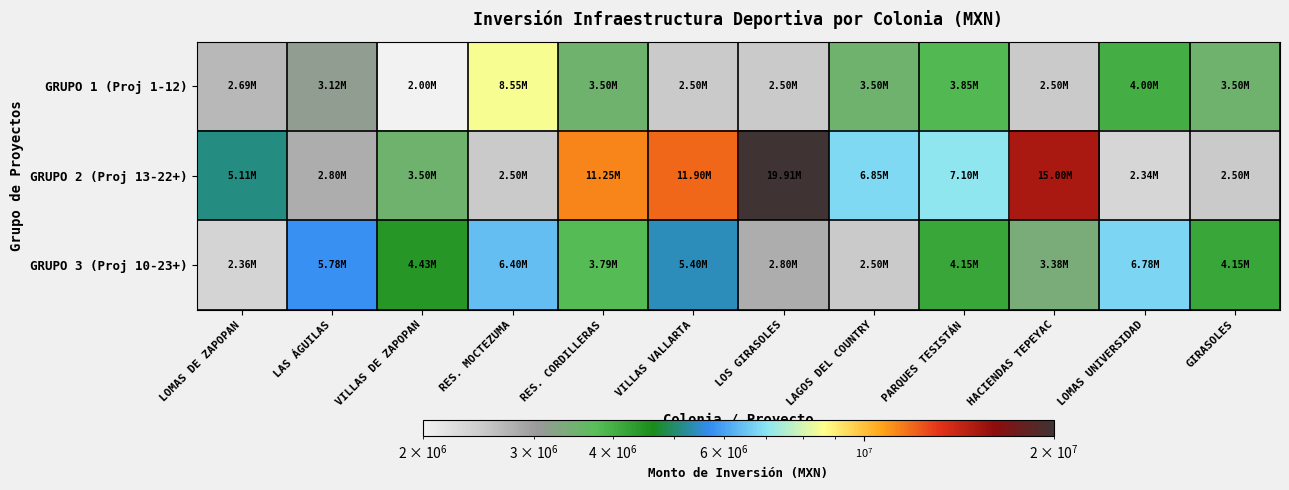

Reading left to right, what are all the values shown in this chart?

GRUPO 1 (Proj 1-12): LOMAS DE ZAPOPAN=2687073.2	LAS ÁGUILAS=3125000.0	VILLAS DE ZAPOPAN=2000000.0	RES. MOCTEZUMA=8549186.2	RES. CORDILLERAS=3500000.0	VILLAS VALLARTA=2500000.0	LOS GIRASOLES=2500000.0	LAGOS DEL COUNTRY=3500000.0	PARQUES TESISTÁN=3849553.2	HACIENDAS TEPEYAC=2500000.0	LOMAS UNIVERSIDAD=4000000.0	GIRASOLES=3500000.0
GRUPO 2 (Proj 13-22+): LOMAS DE ZAPOPAN=5108000.0	LAS ÁGUILAS=2800000.0	VILLAS DE ZAPOPAN=3500000.0	RES. MOCTEZUMA=2500000.0	RES. CORDILLERAS=11250000.0	VILLAS VALLARTA=11900000.0	LOS GIRASOLES=19912073.2	LAGOS DEL COUNTRY=6850000.0	PARQUES TESISTÁN=7099366.6	HACIENDAS TEPEYAC=15000000.0	LOMAS UNIVERSIDAD=2337073.2	GIRASOLES=2501553.2
GRUPO 3 (Proj 10-23+): LOMAS DE ZAPOPAN=2360000.0	LAS ÁGUILAS=5775553.2	VILLAS DE ZAPOPAN=4425553.2	RES. MOCTEZUMA=6400000.0	RES. CORDILLERAS=3791553.2	VILLAS VALLARTA=5400000.0	LOS GIRASOLES=2800000.0	LAGOS DEL COUNTRY=2500000.0	PARQUES TESISTÁN=4150000.0	HACIENDAS TEPEYAC=3375000.0	LOMAS UNIVERSIDAD=6775553.2	GIRASOLES=4150000.0